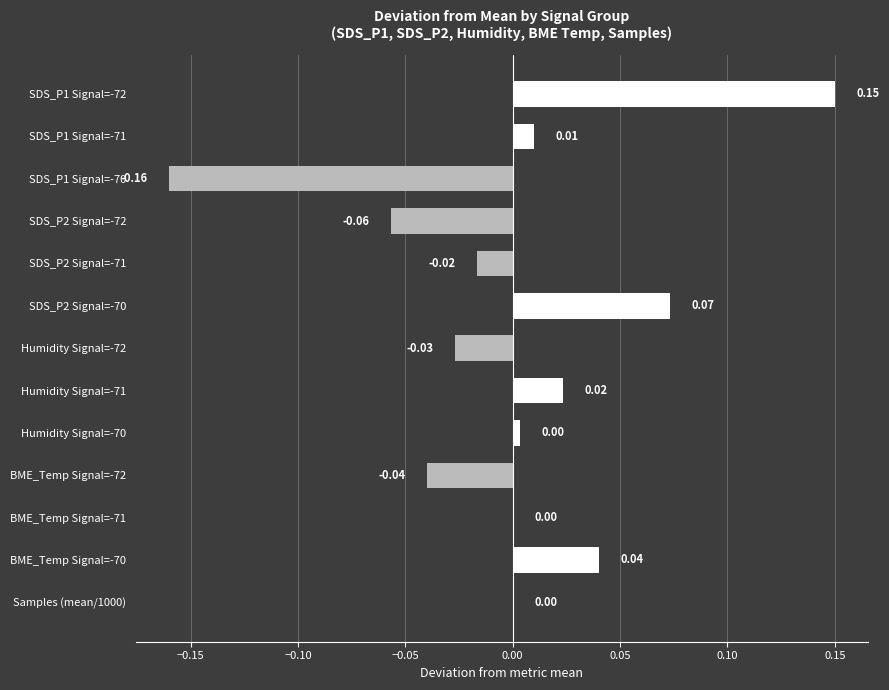

Which has a higher value, SDS_P2 Signal=-71 or BME_Temp Signal=-71?

BME_Temp Signal=-71